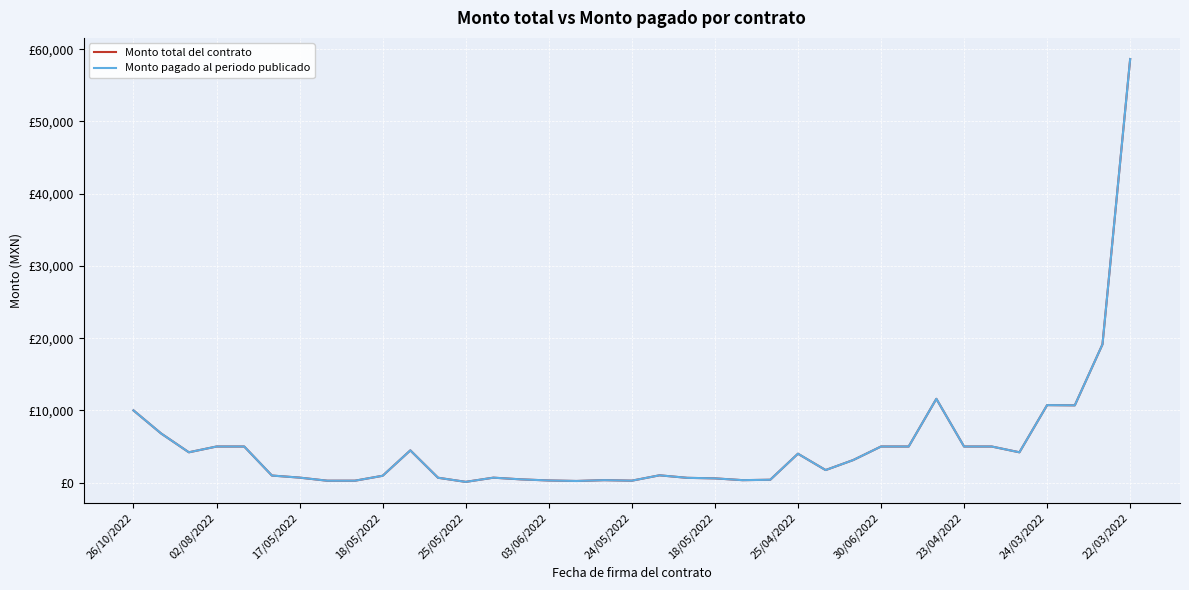

Does the chart display data point markers on the line(s)?

No